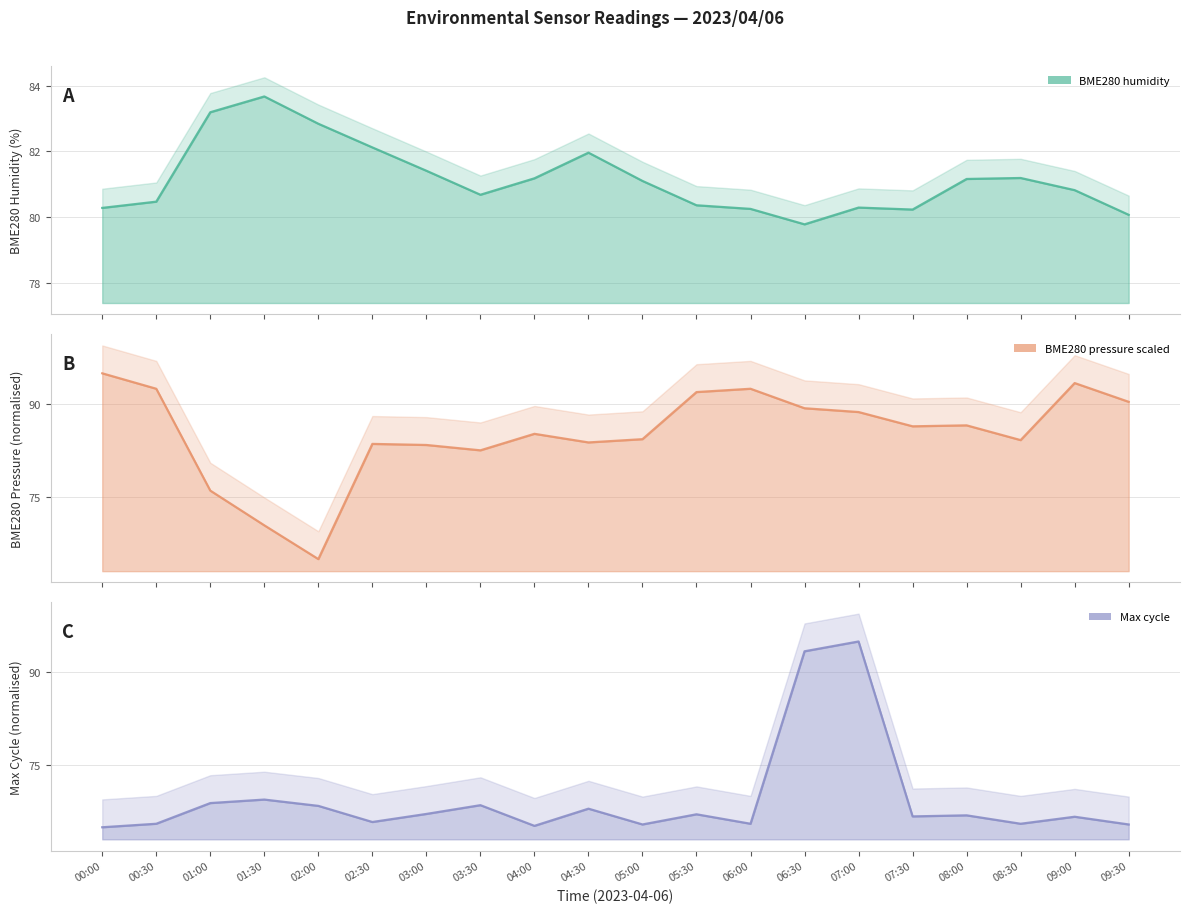

Which category has the lowest value in the BME280_humidity series?

06:30